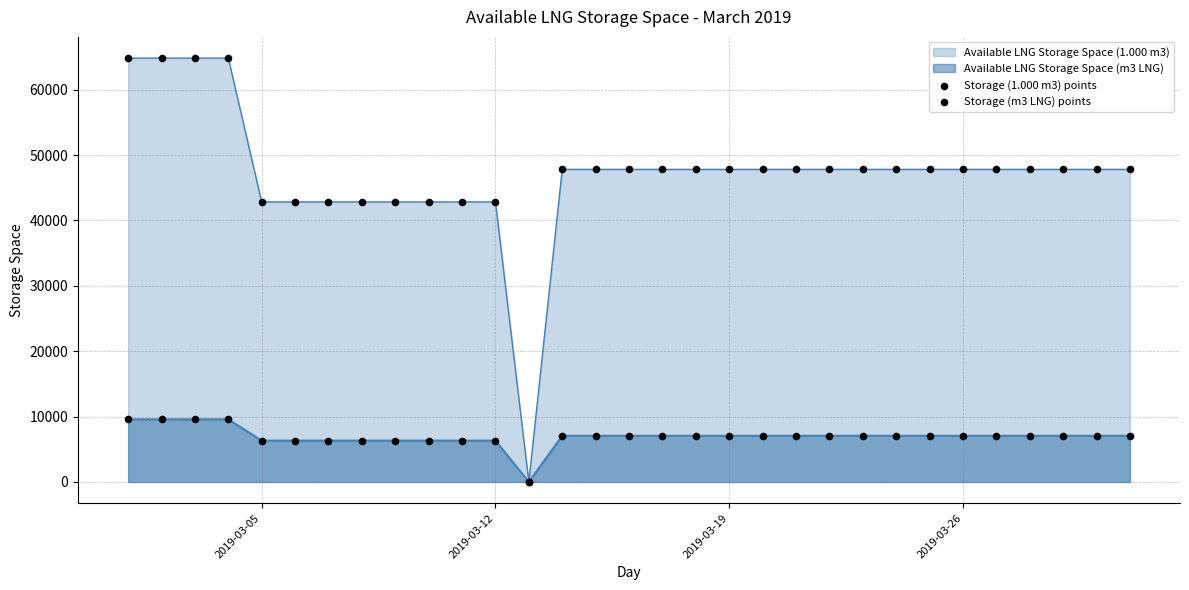

Is the value of Storage (m3 LNG) points at 7 greater than the value of Storage (1.000 m3) points at 7?

No